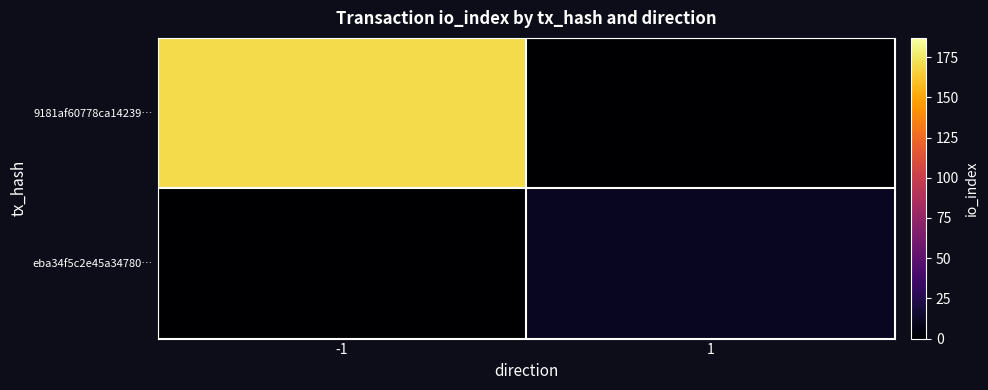

List the series in order of their peak value, highest first.

9181af60778ca14239…, eba34f5c2e45a34780…